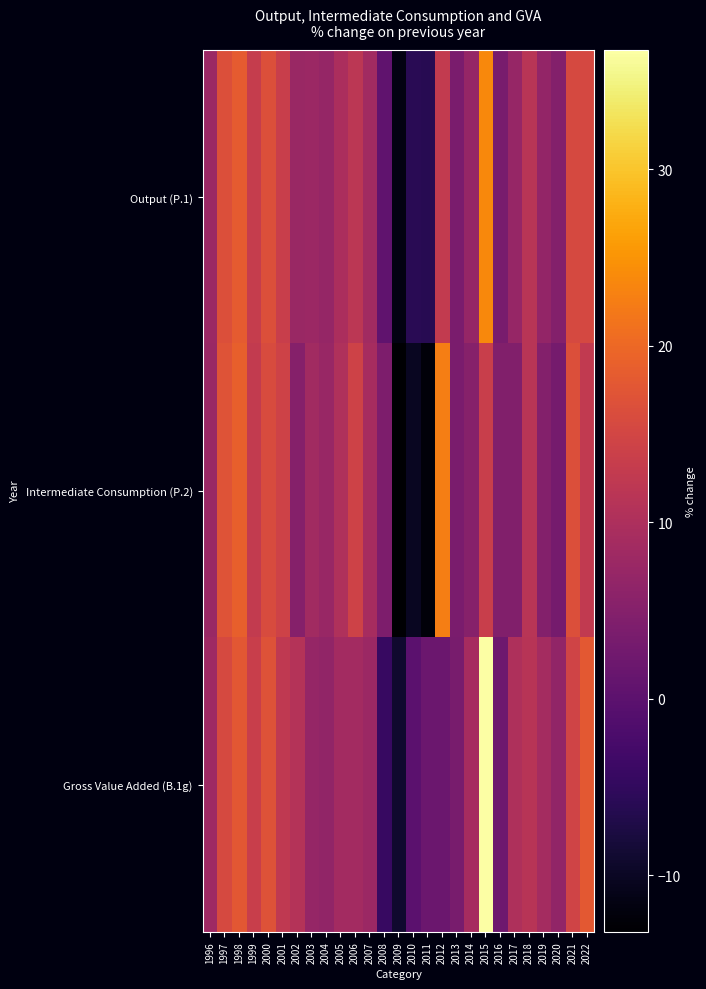

Reading left to right, transcribe all the data shown in this chart.

Output (P.1): 1996=7.8	1997=16.5	1998=18.3	1999=13.1	2000=16.5	2001=13.5	2002=7.6	2003=7.8	2004=7.0	2005=9.7	2006=12.0	2007=8.6	2008=0.5	2009=-11.5	2010=-6.0	2011=-6.2	2012=12.8	2013=3.6	2014=6.9	2015=23.7	2016=3.6	2017=7.2	2018=11.5	2019=6.8	2020=4.9	2021=15.6	2022=15.3
Intermediate Consumption (P.2): 1996=7.6	1997=17.2	1998=18.8	1999=12.8	2000=16.1	2001=14.3	2002=5.1	2003=8.5	2004=7.3	2005=10.3	2006=14.4	2007=9.2	2008=4.1	2009=-13.2	2010=-10.1	2011=-12.4	2012=22.6	2013=3.6	2014=5.3	2015=13.6	2016=4.7	2017=4.7	2018=11.6	2019=4.8	2020=3.2	2021=16.5	2022=12.6
Gross Value Added (B.1g): 1996=8.2	1997=15.6	1998=17.6	1999=13.6	2000=17.0	2001=12.5	2002=10.8	2003=7.0	2004=6.5	2005=8.8	2006=8.7	2007=7.7	2008=-4.4	2009=-9.0	2010=-0.0	2011=1.9	2012=1.9	2013=3.6	2014=9.1	2015=36.7	2016=2.3	2017=10.0	2018=11.3	2019=8.9	2020=6.6	2021=14.7	2022=18.0